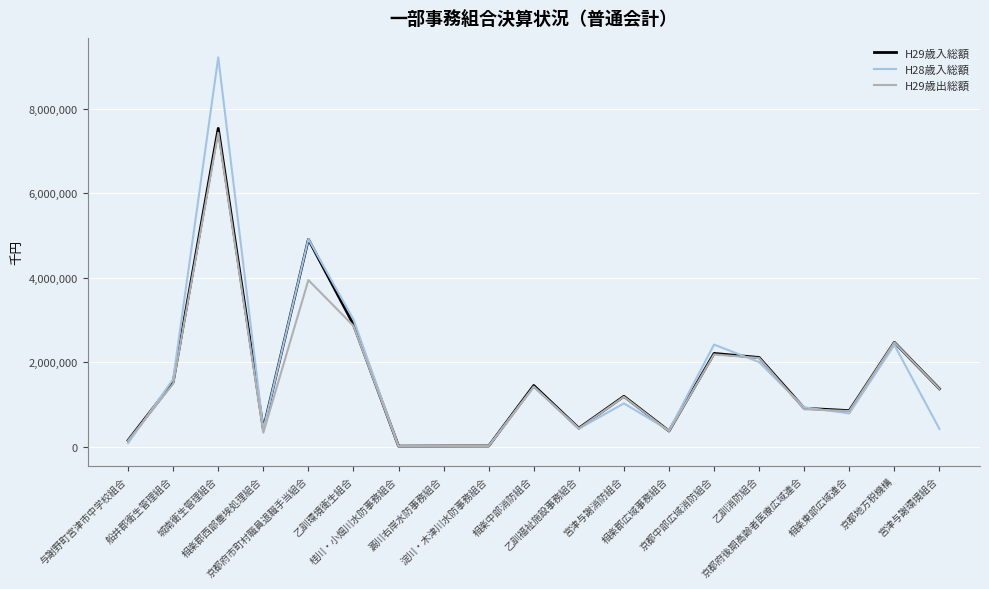

What is the difference between the maximum and minimum values in the H29歳入総額 series?

7522334